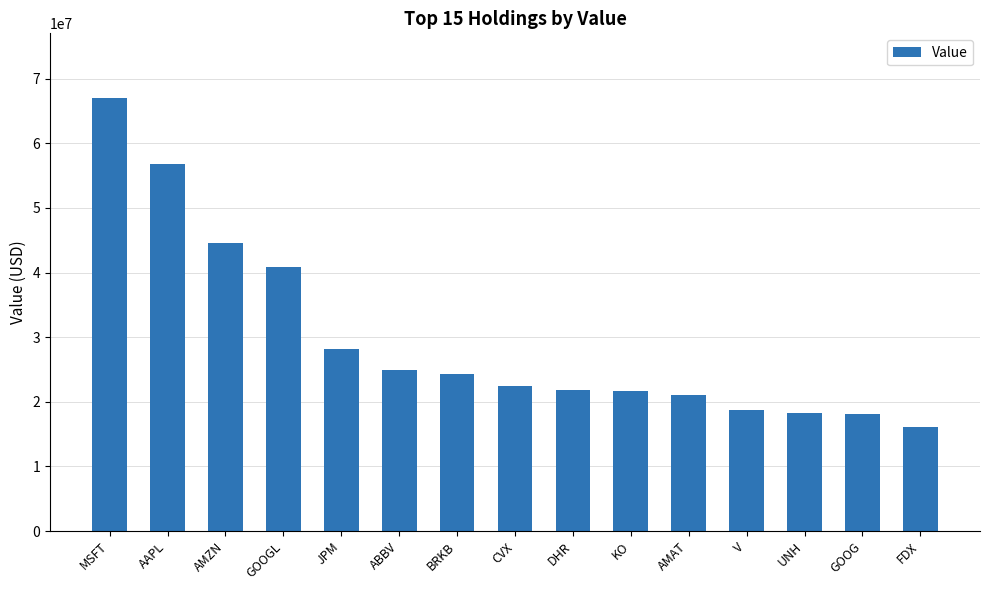

What is the approximate value at AMAT?

21116118